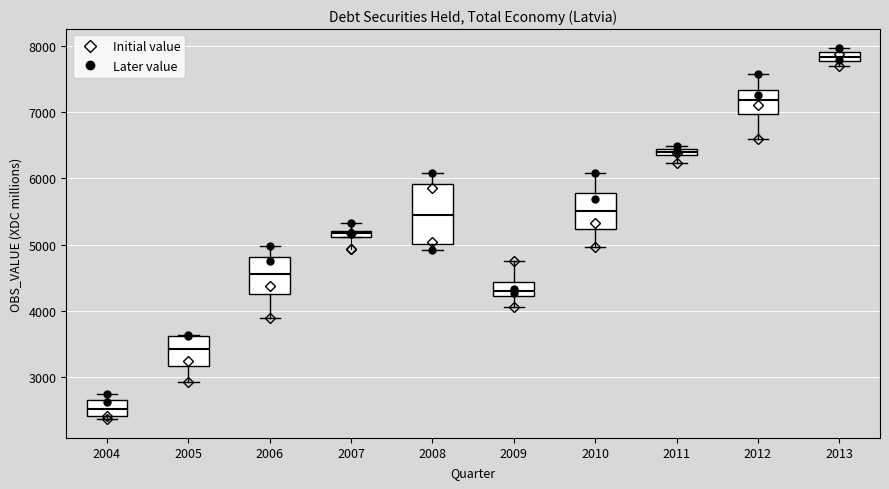

Which box's median line is the lowest?

2004